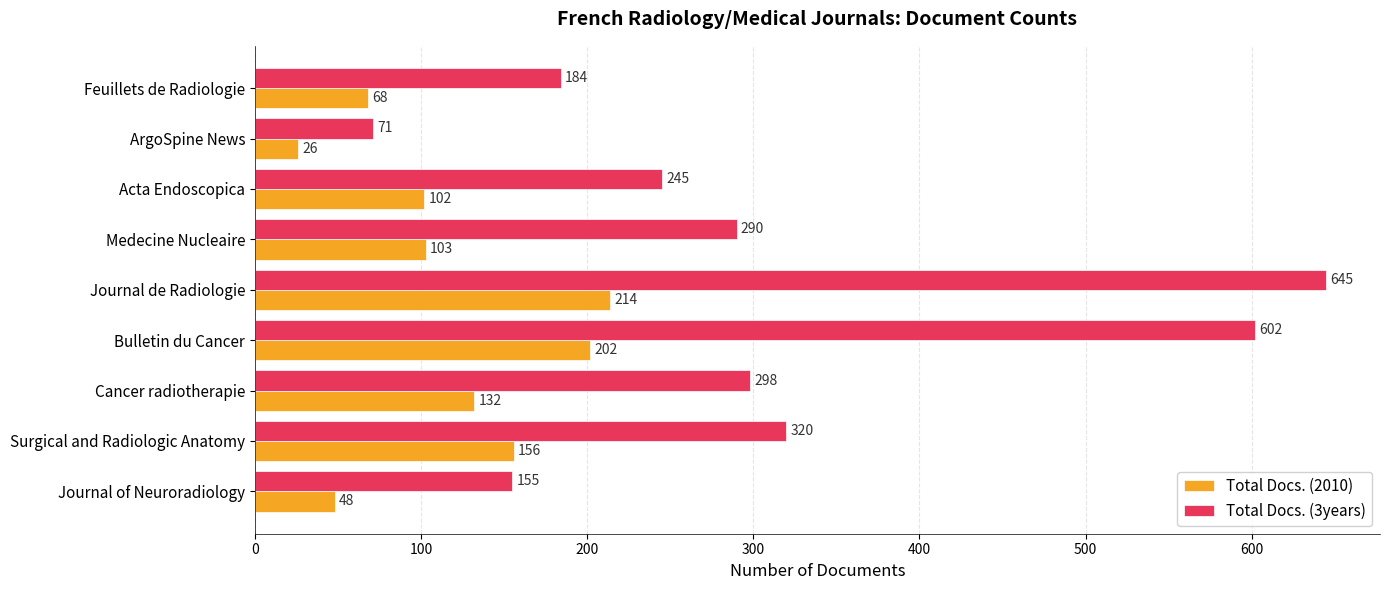

Rank the series by their maximum value, from highest to lowest.

Total Docs. (3years), Total Docs. (2010)